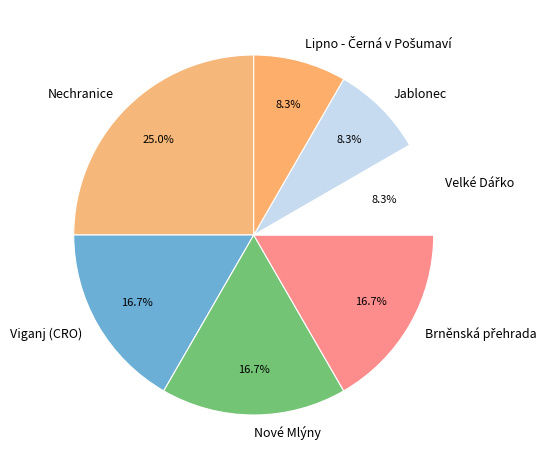

Is there a majority slice in this chart?

No